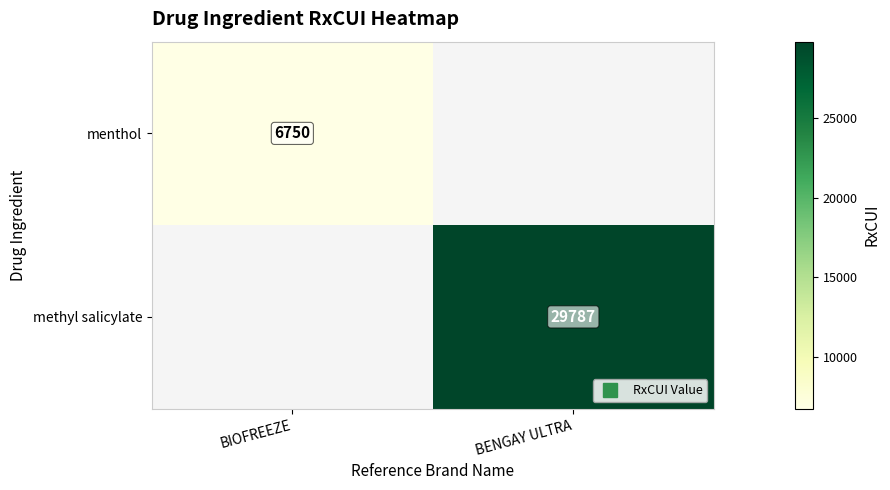

List the series in order of their peak value, highest first.

methyl salicylate, menthol